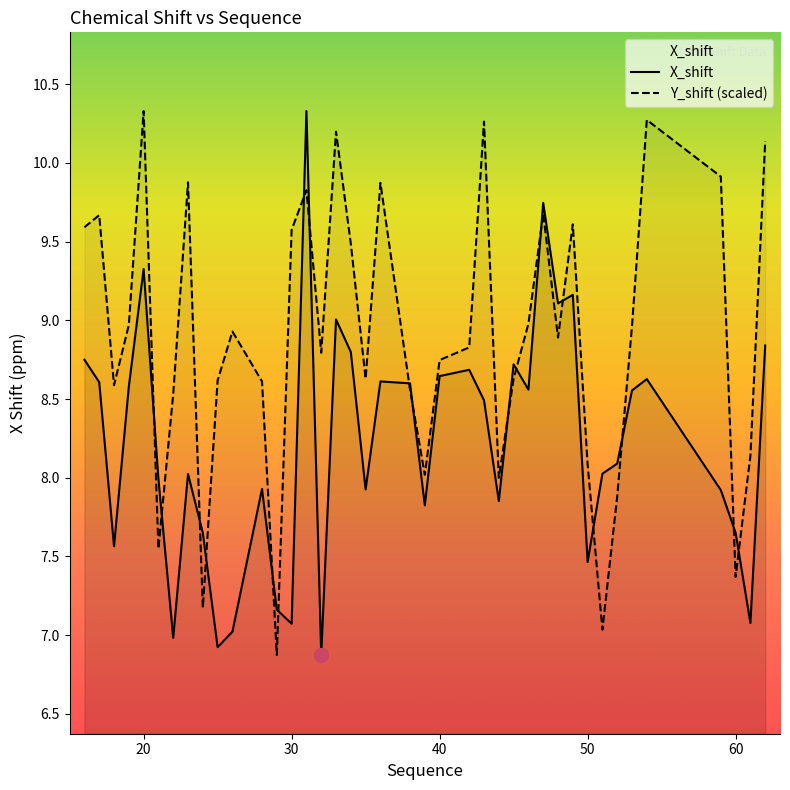

What is the total value across all series at 40?

17.4